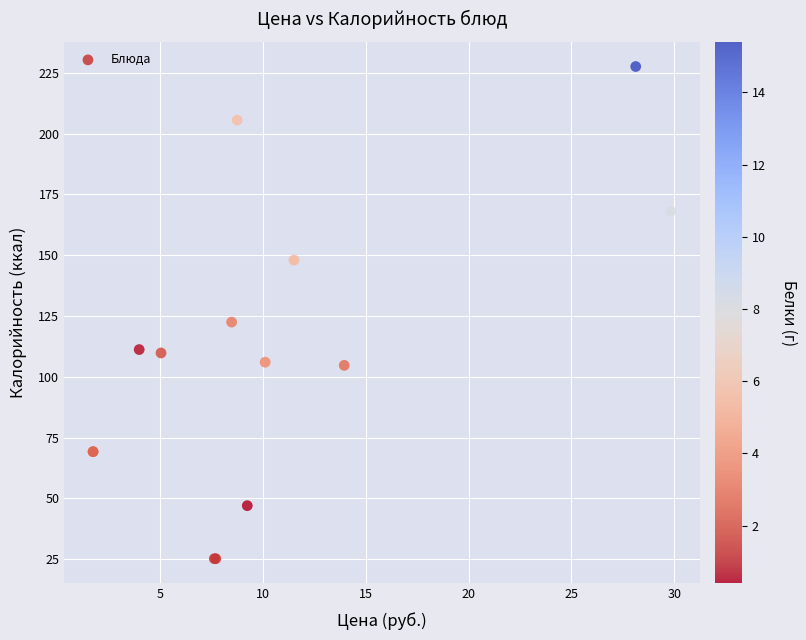

What Y value in the scatter plot is closest to 126?

122.5